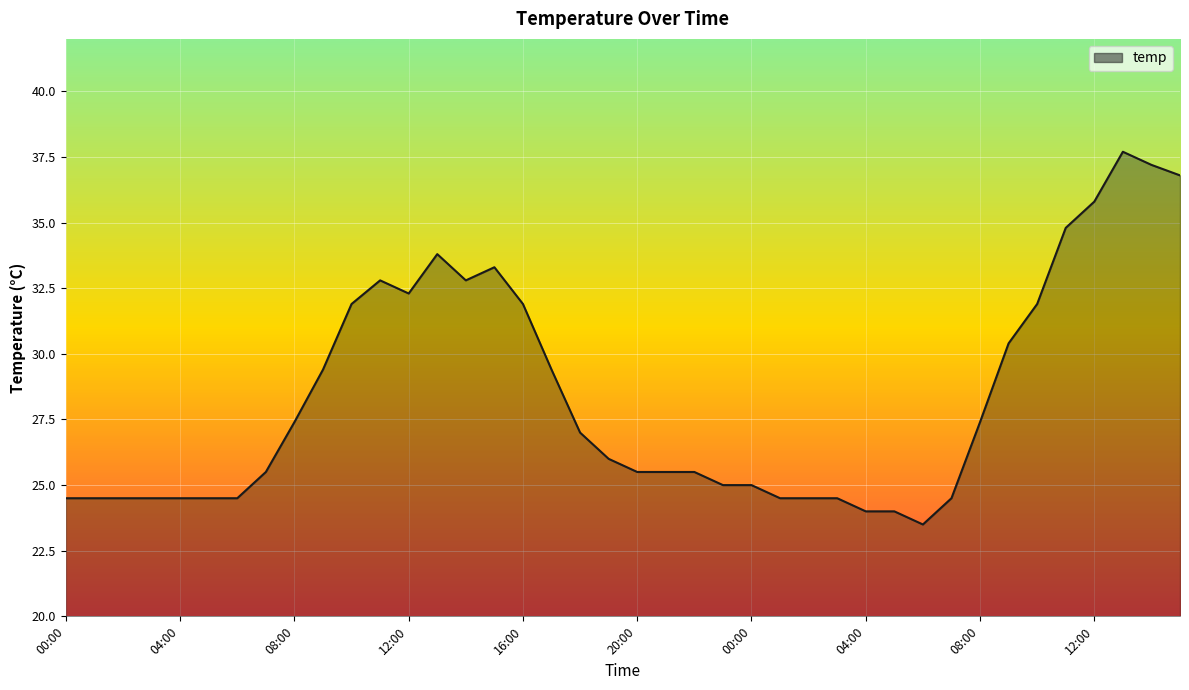

Does the chart display data point markers on the line(s)?

No